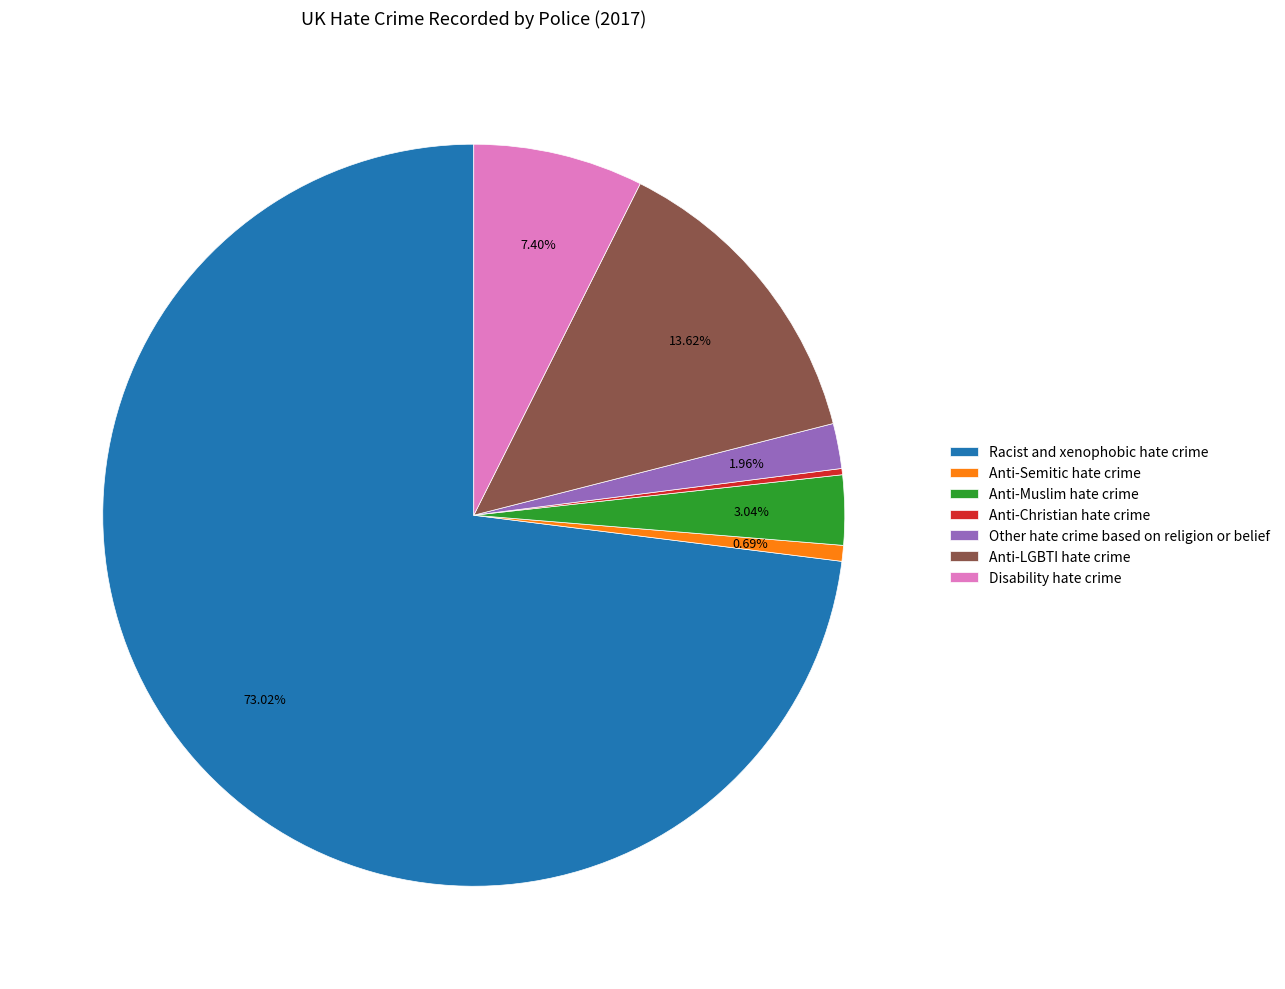

What percentage is NOT represented by Disability hate crime?

92.6%